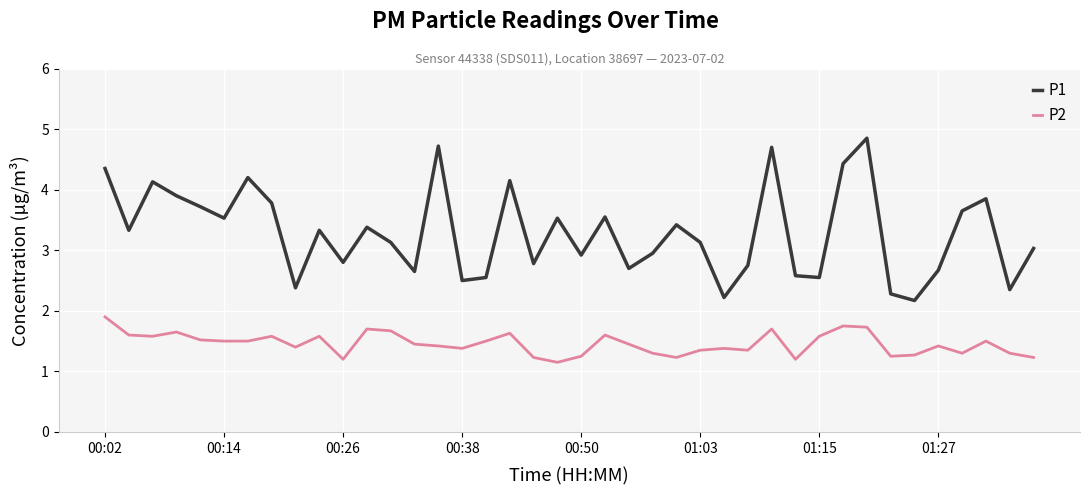

What is the maximum value for P2?

1.9